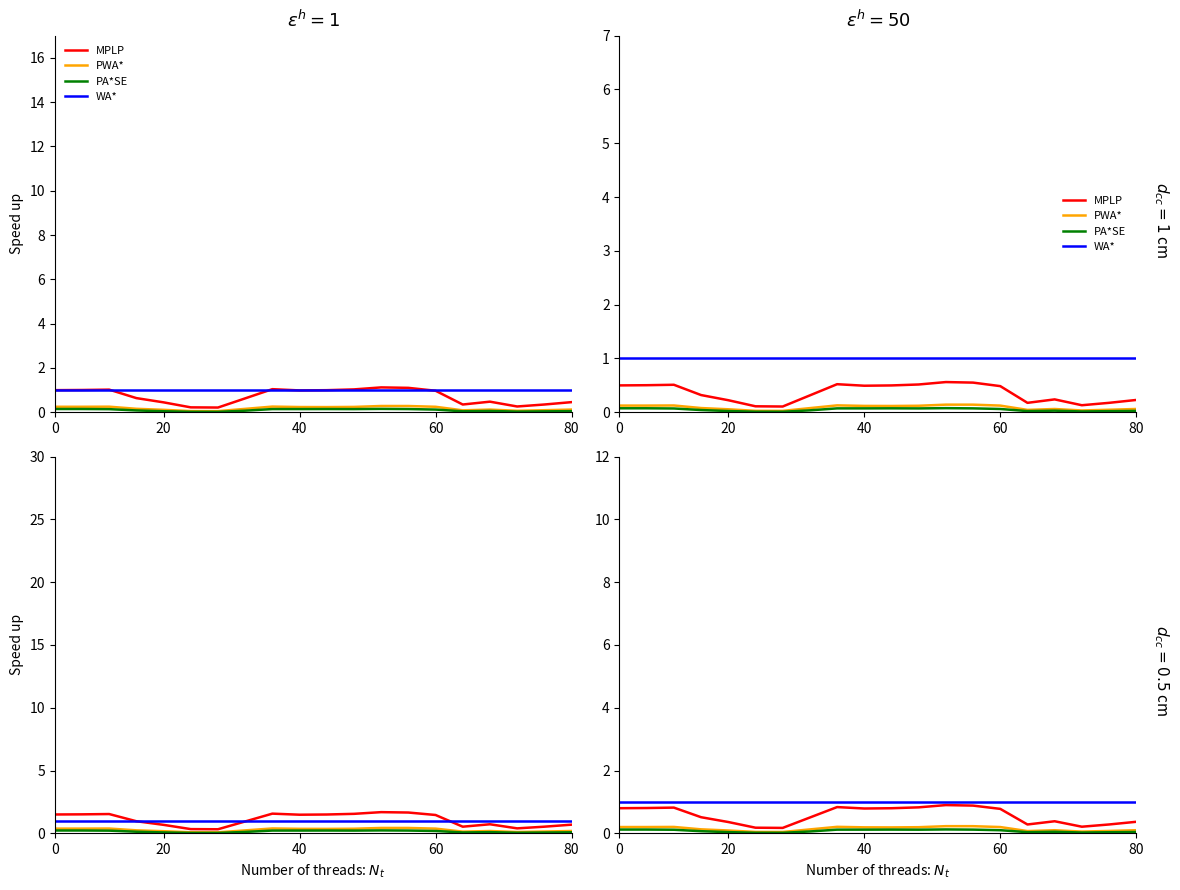

Does the chart have visible grid lines?

No